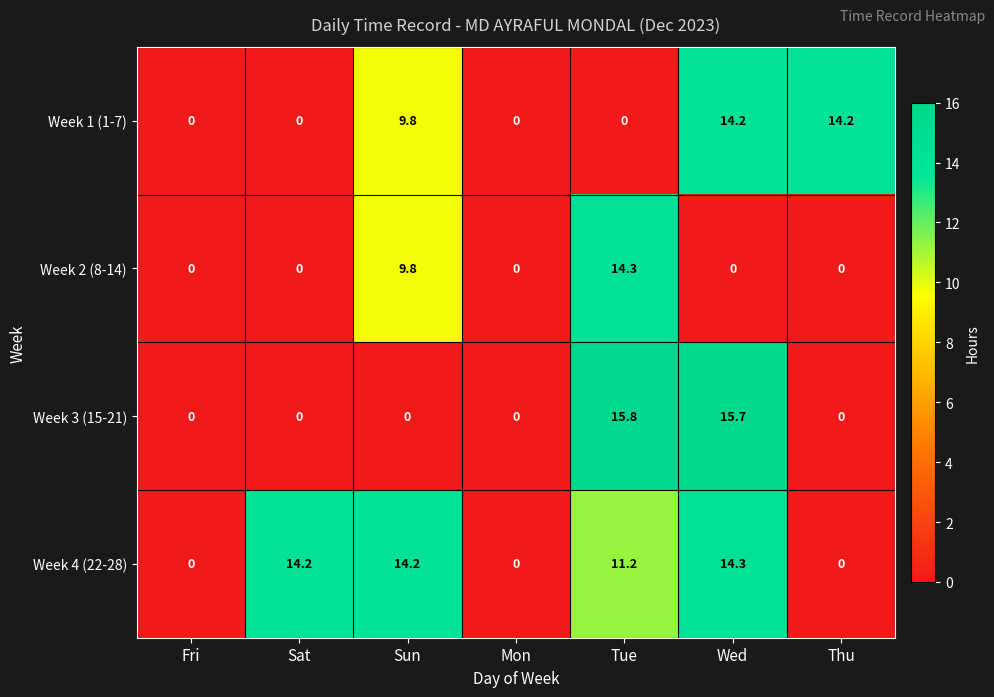

Rank the series at Tue from lowest to highest value.

Week 1 (1-7), Week 4 (22-28), Week 2 (8-14), Week 3 (15-21)